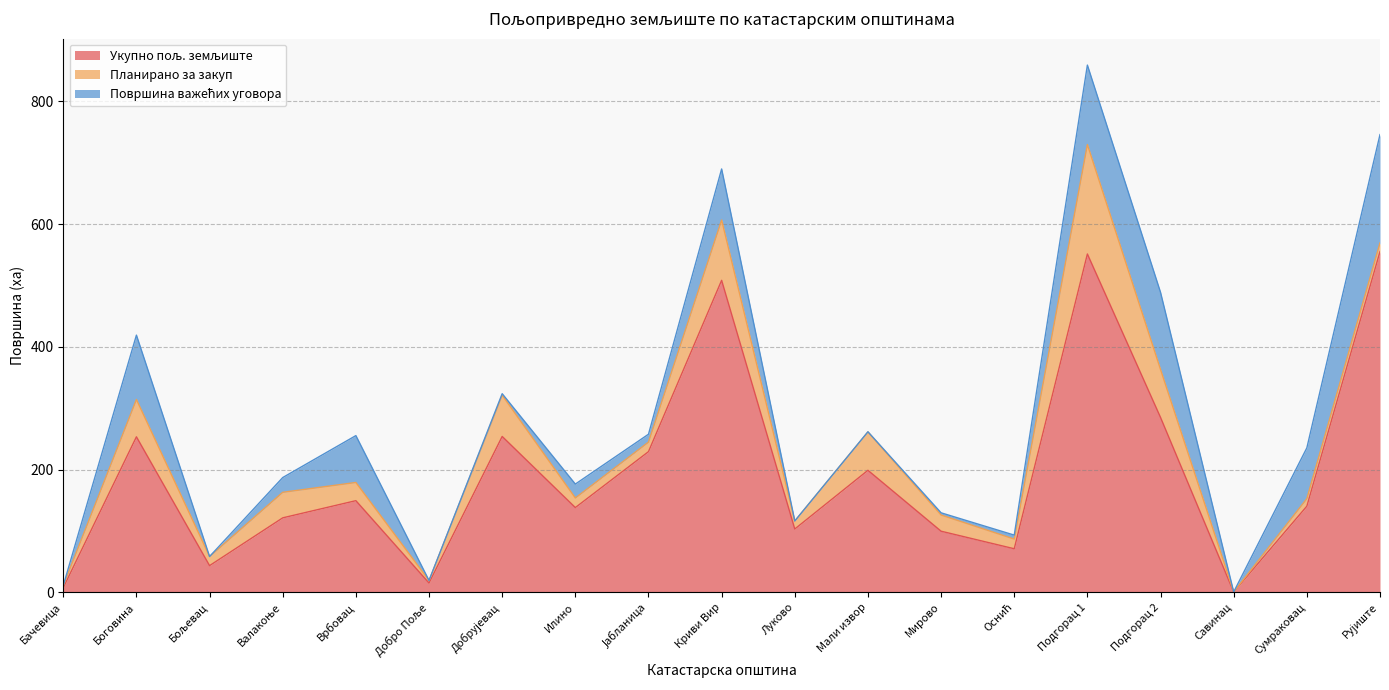

What are all the series names shown in the legend?

Укупно пољ. земљиште, Планирано за закуп, Површина важећих уговора